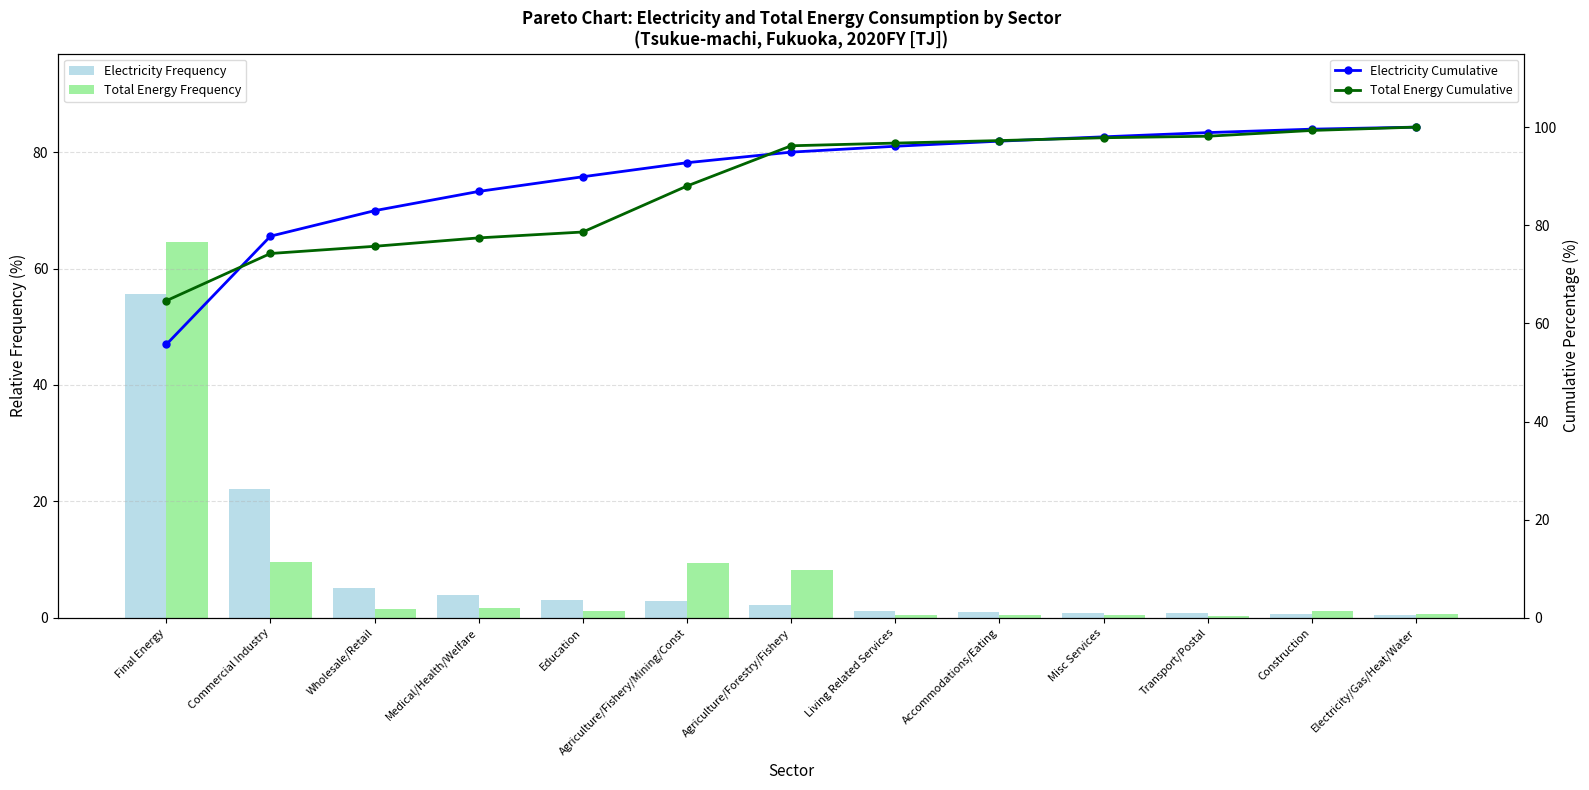

What is the label of the 5th bar from the left?

Education